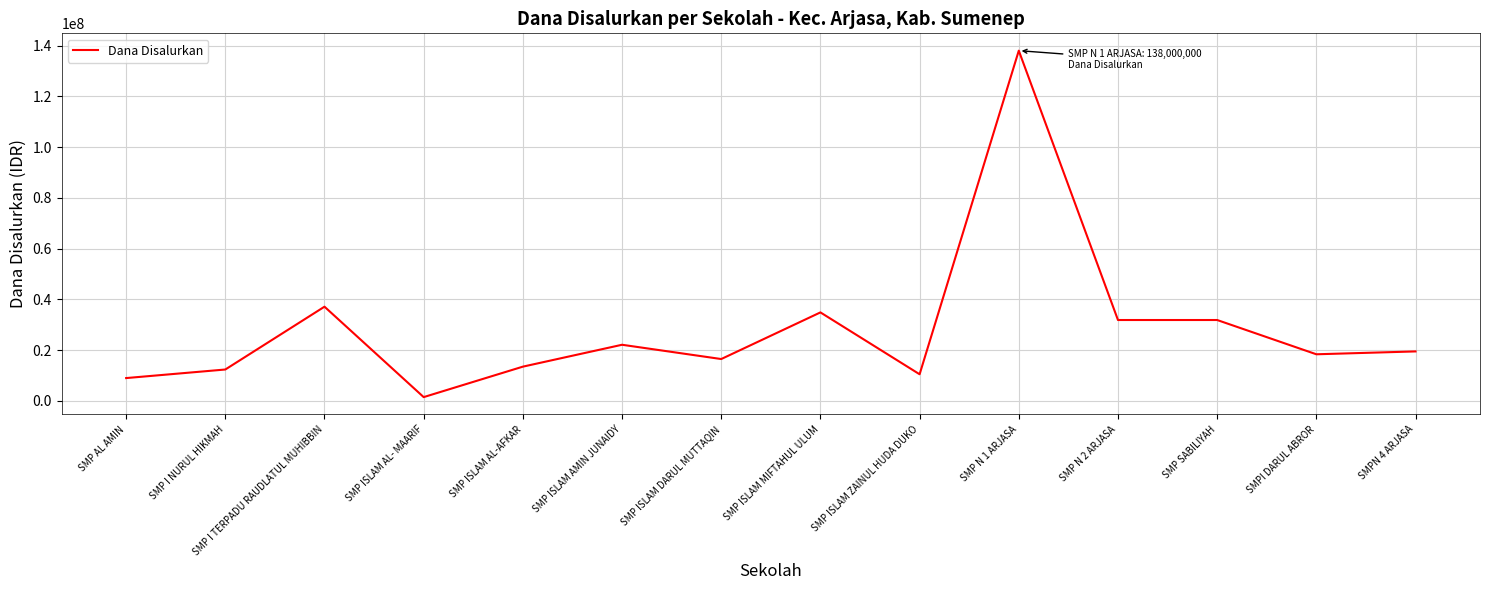

True or false: there are more than 0 points higher than both neighbors.

True